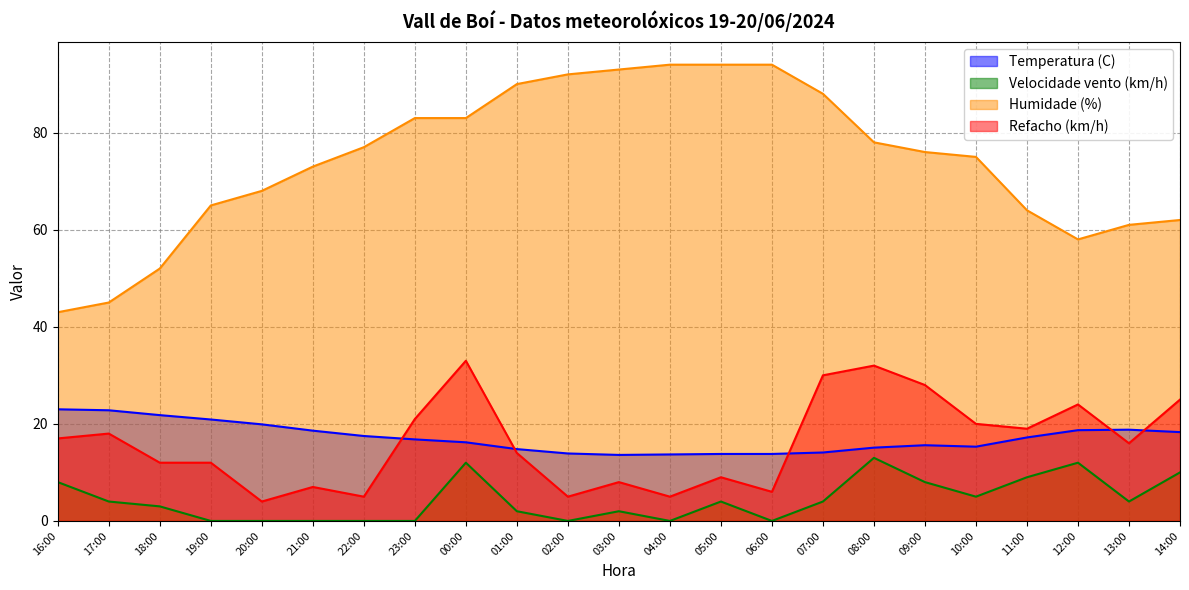

What position from the right is 22:00?

17